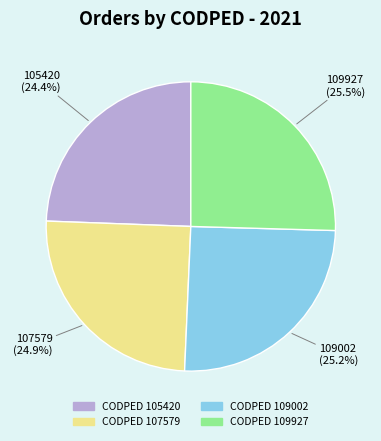

Is there a majority slice in this chart?

No